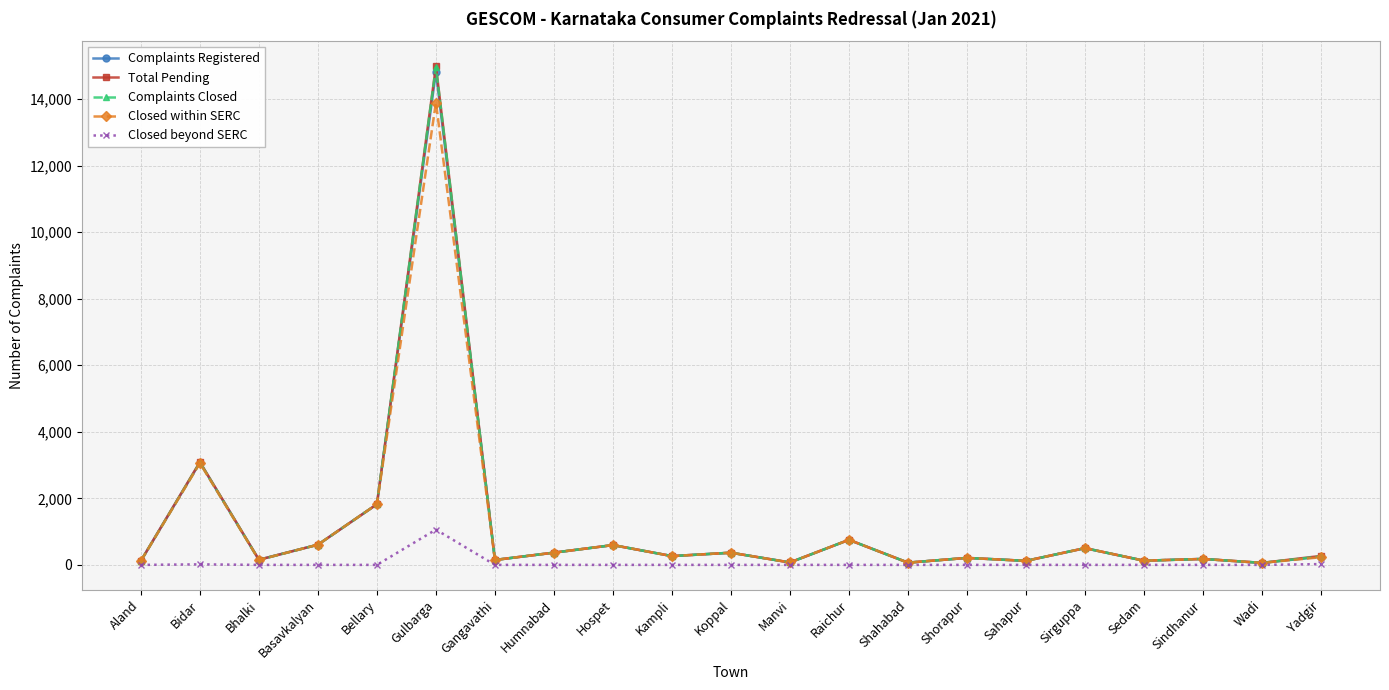

At which category does Closed within SERC reach its first local peak?

Bidar